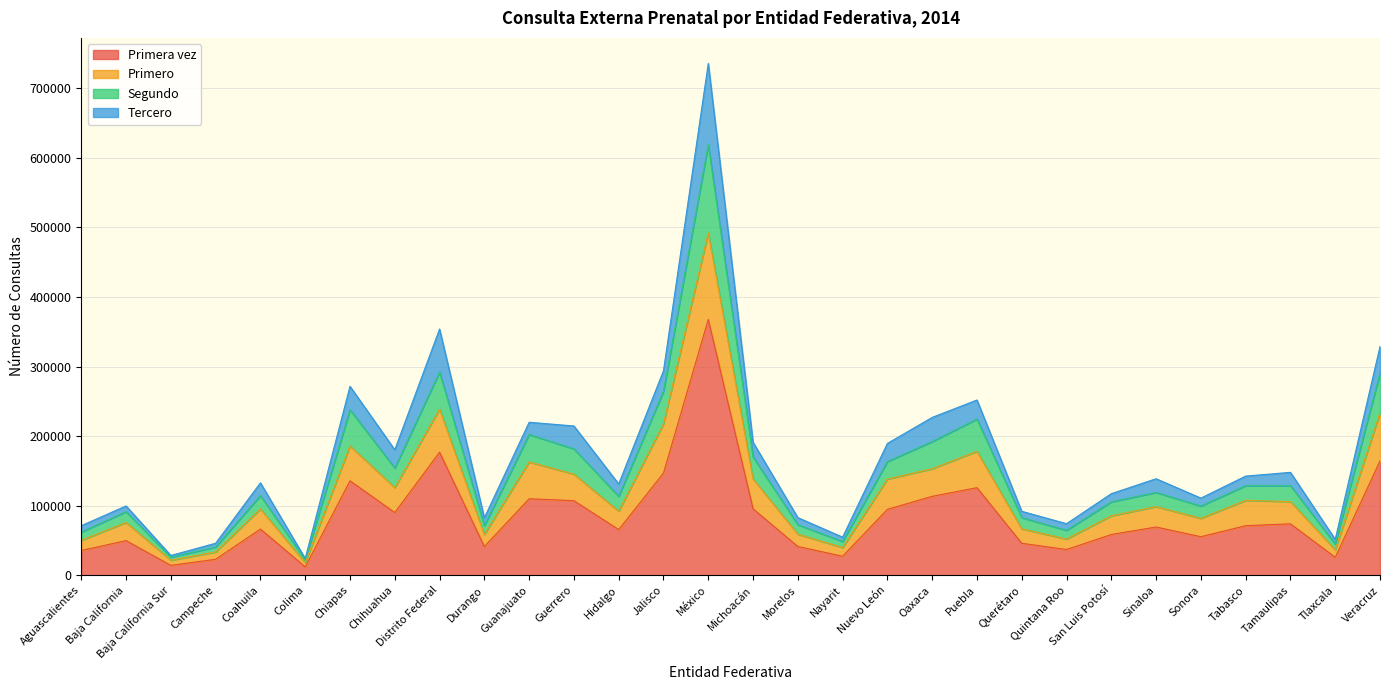

True or false: Primera vez has a value of 367796 at México.

True